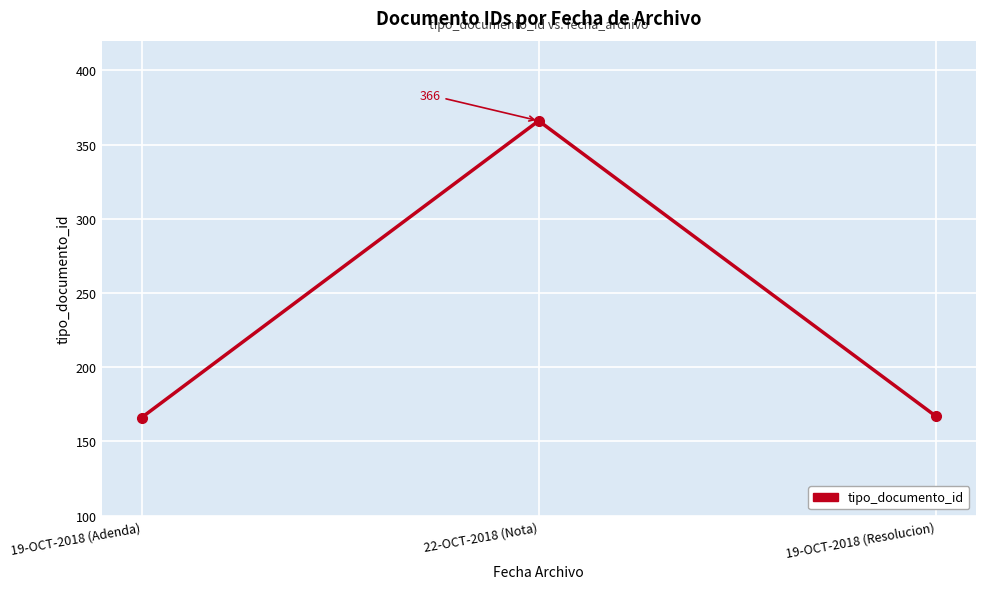

What is the difference between the maximum and minimum values?

200